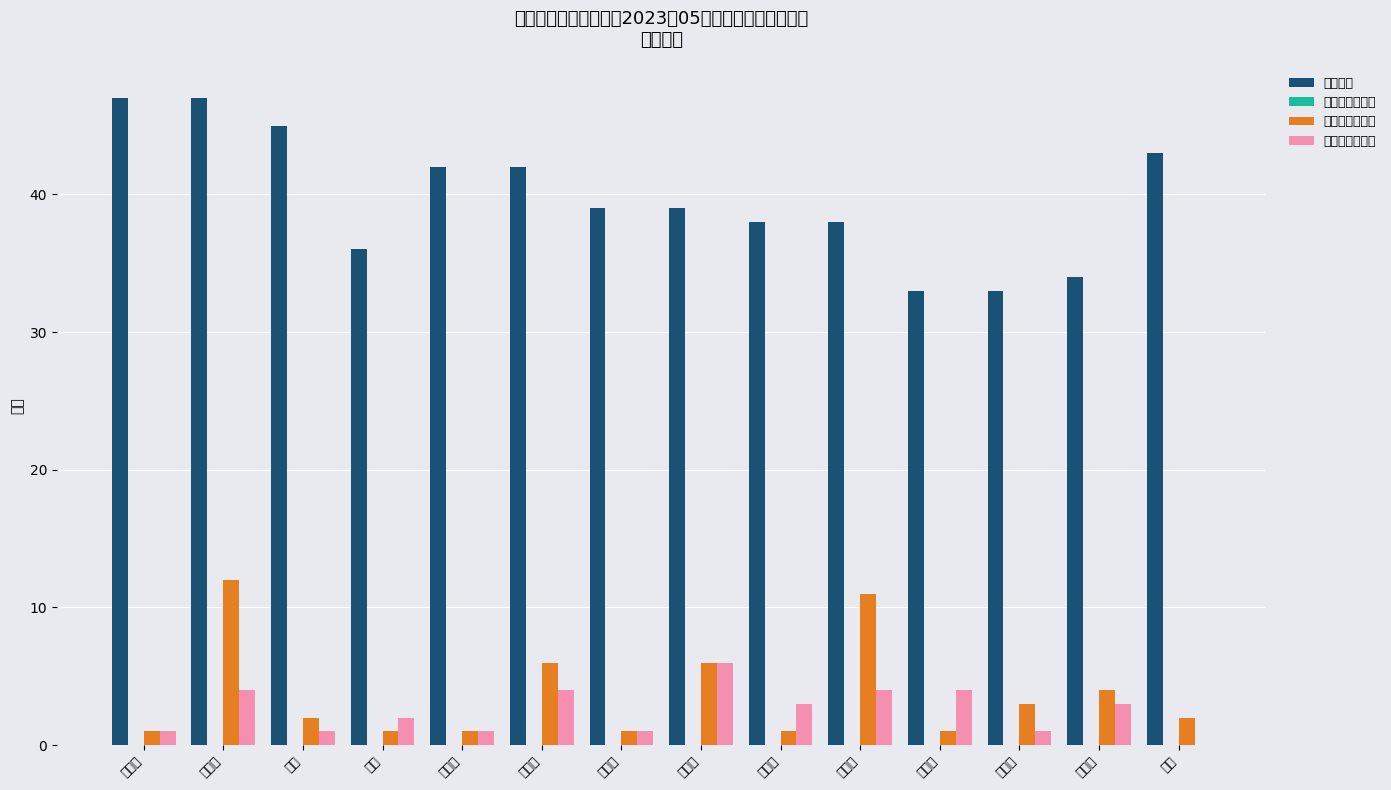

Are the bars grouped side by side (vs. stacked)?

Yes